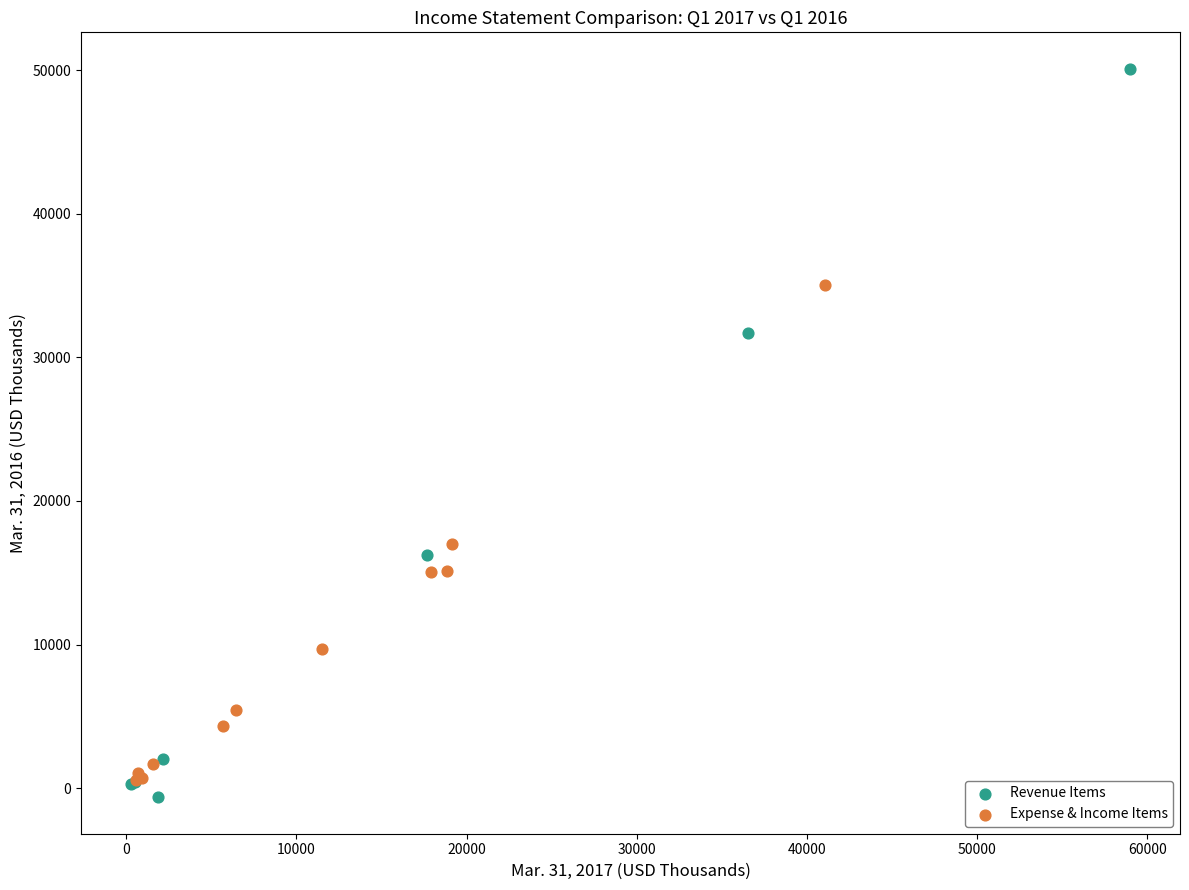

Which series contains the highest Y value?

Revenue Items